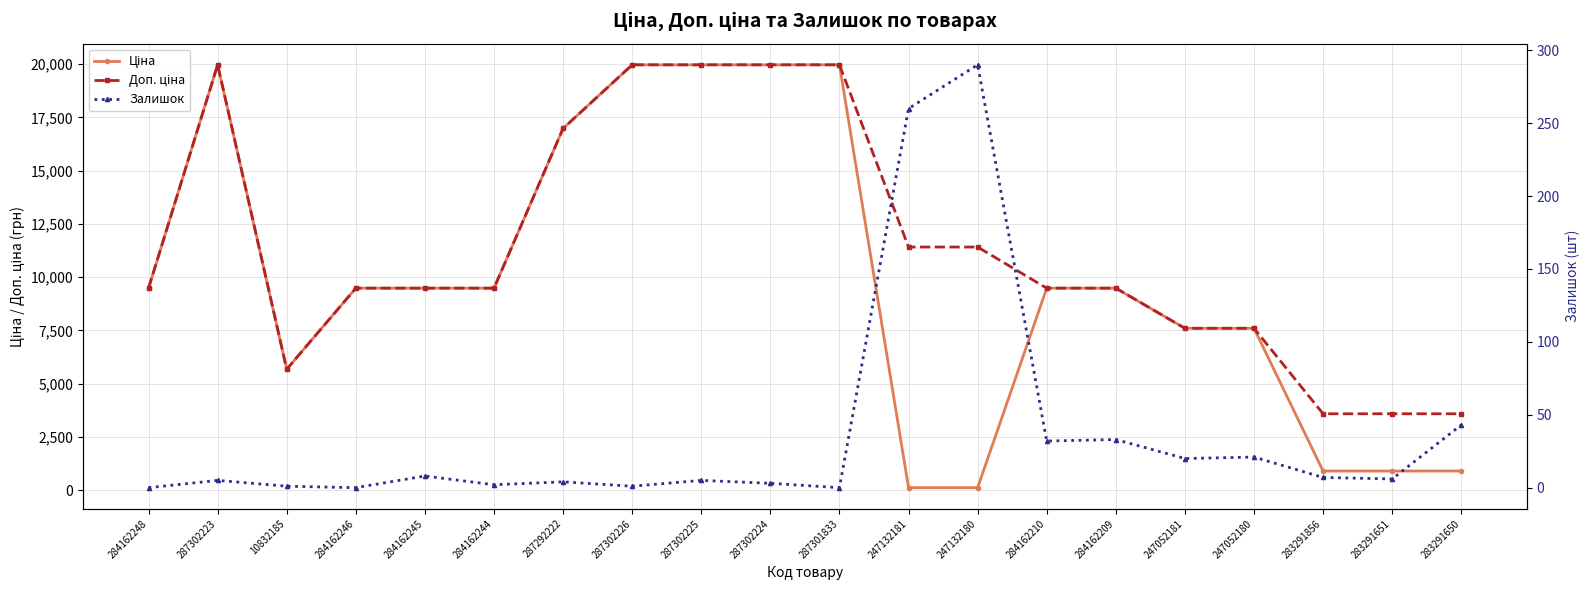

What is the sum of the Ціна values at 247052180 and 283291651?

8492.4